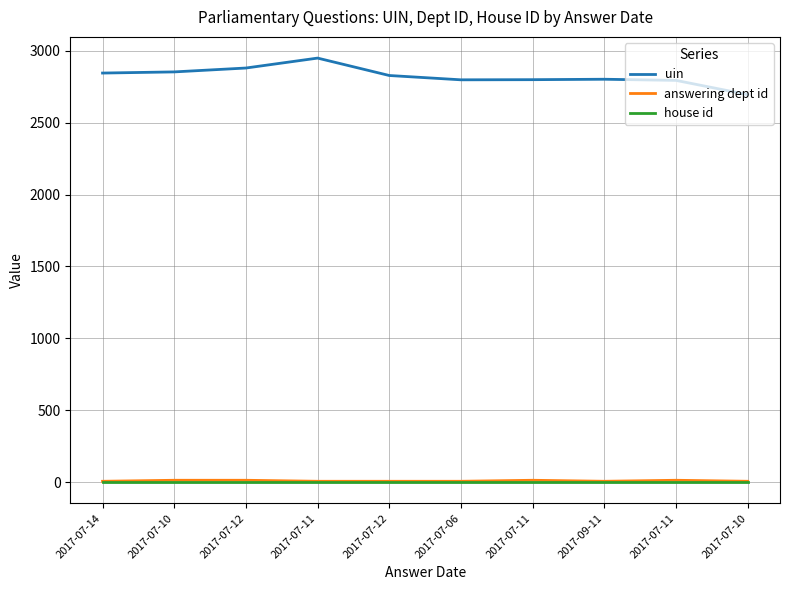

Rank the series at 2017-07-10 from lowest to highest value.

house id, answering dept id, uin